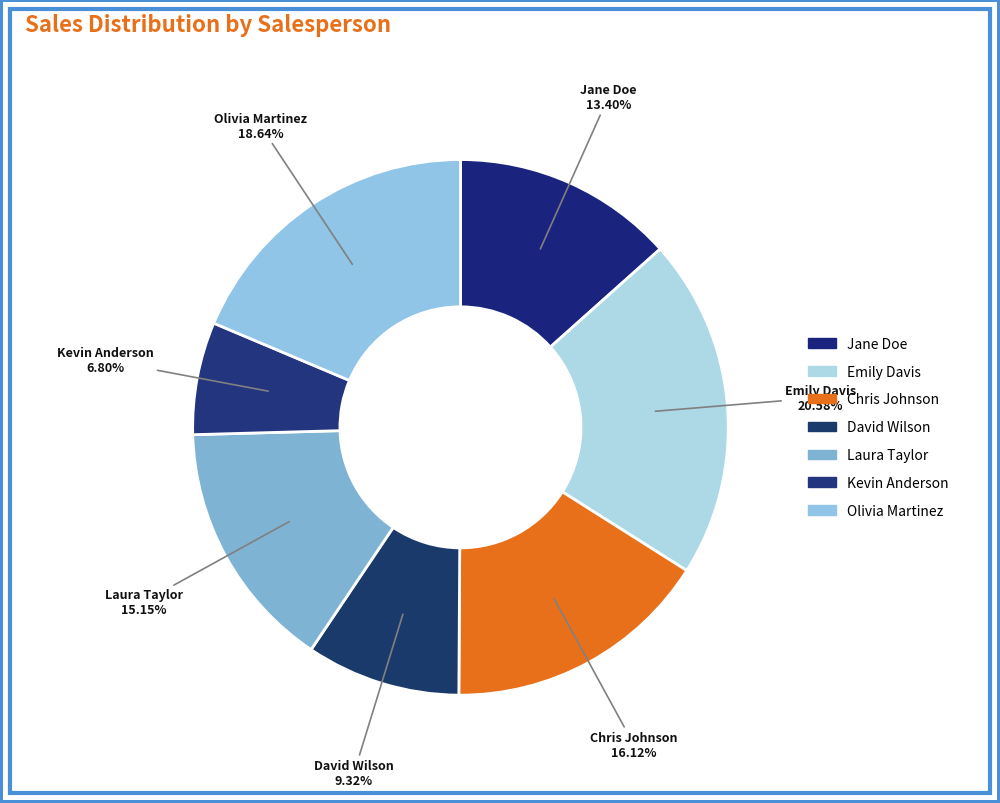

How many slices are in this pie chart?

7